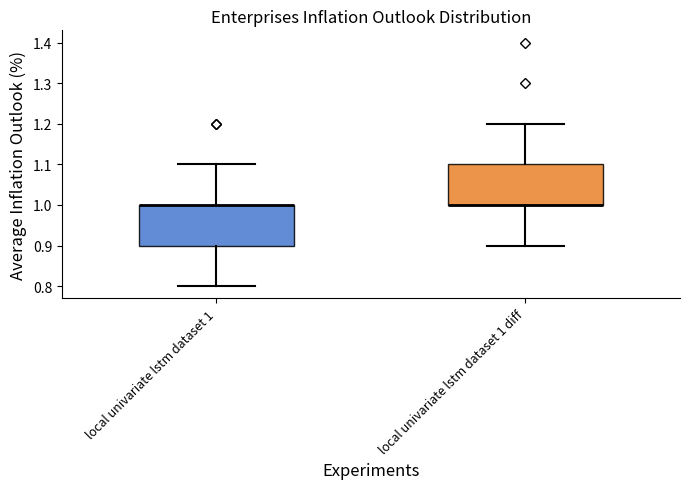

Where is the upper edge of the box for local univariate lstm dataset 1 on the y-axis? The values are not printed on the chart, so give them approximately, as read against the axis.

1.0